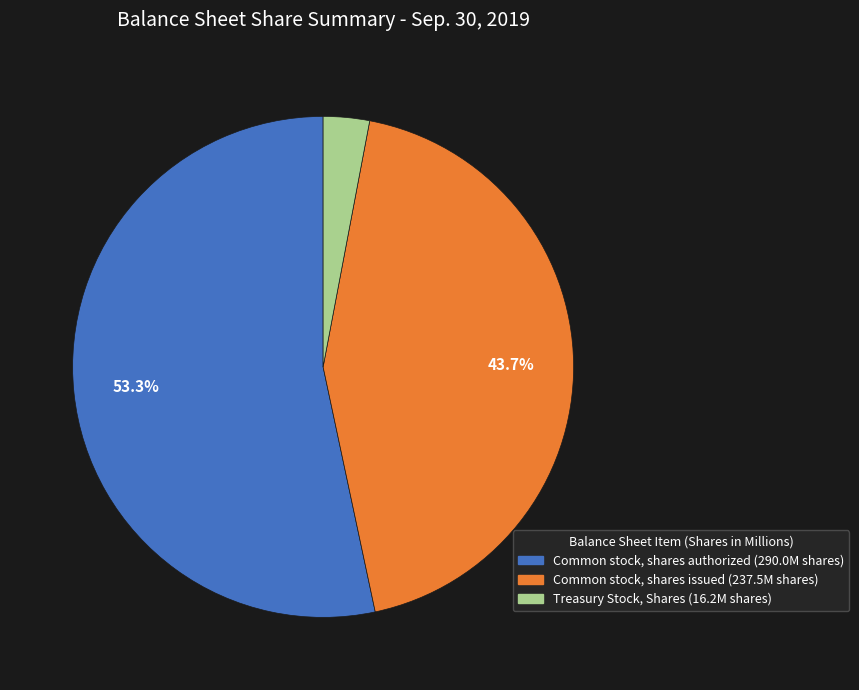

Which category accounts for the majority?

Common stock, shares authorized